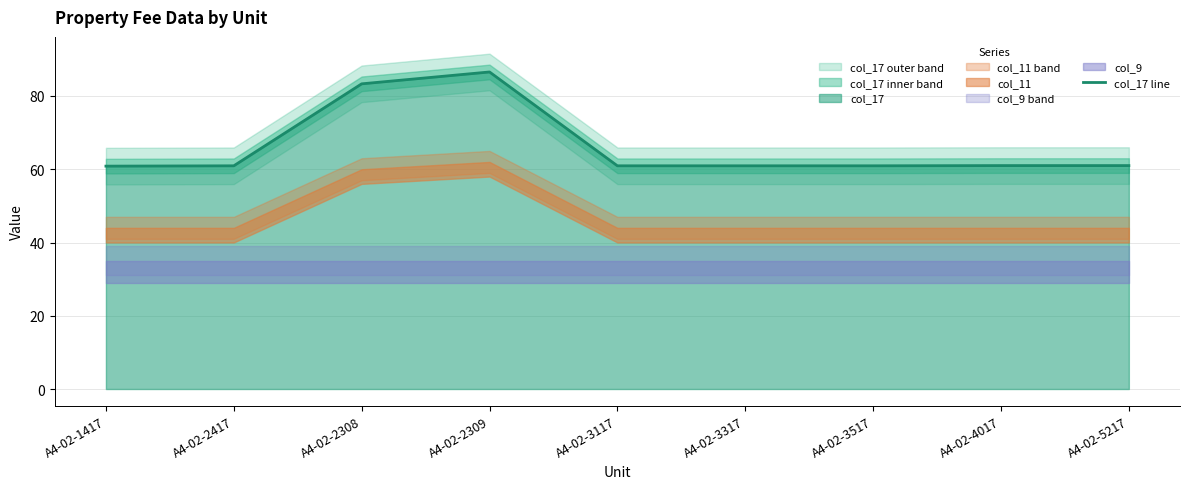

What is the smallest value displayed?

60.9